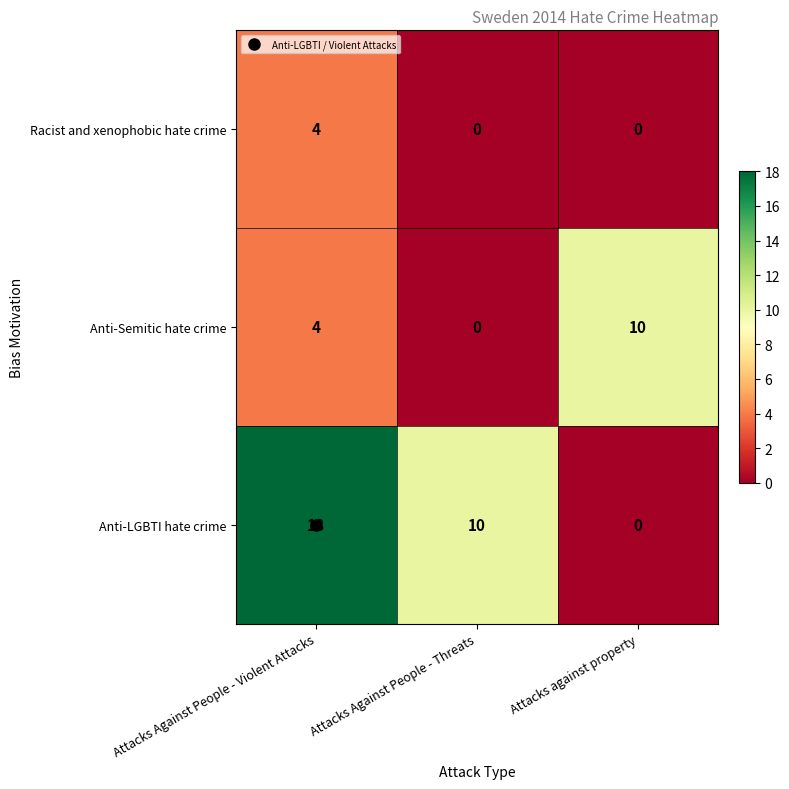

What is the difference between the maximum and minimum values in the Anti-LGBTI hate crime series?

18